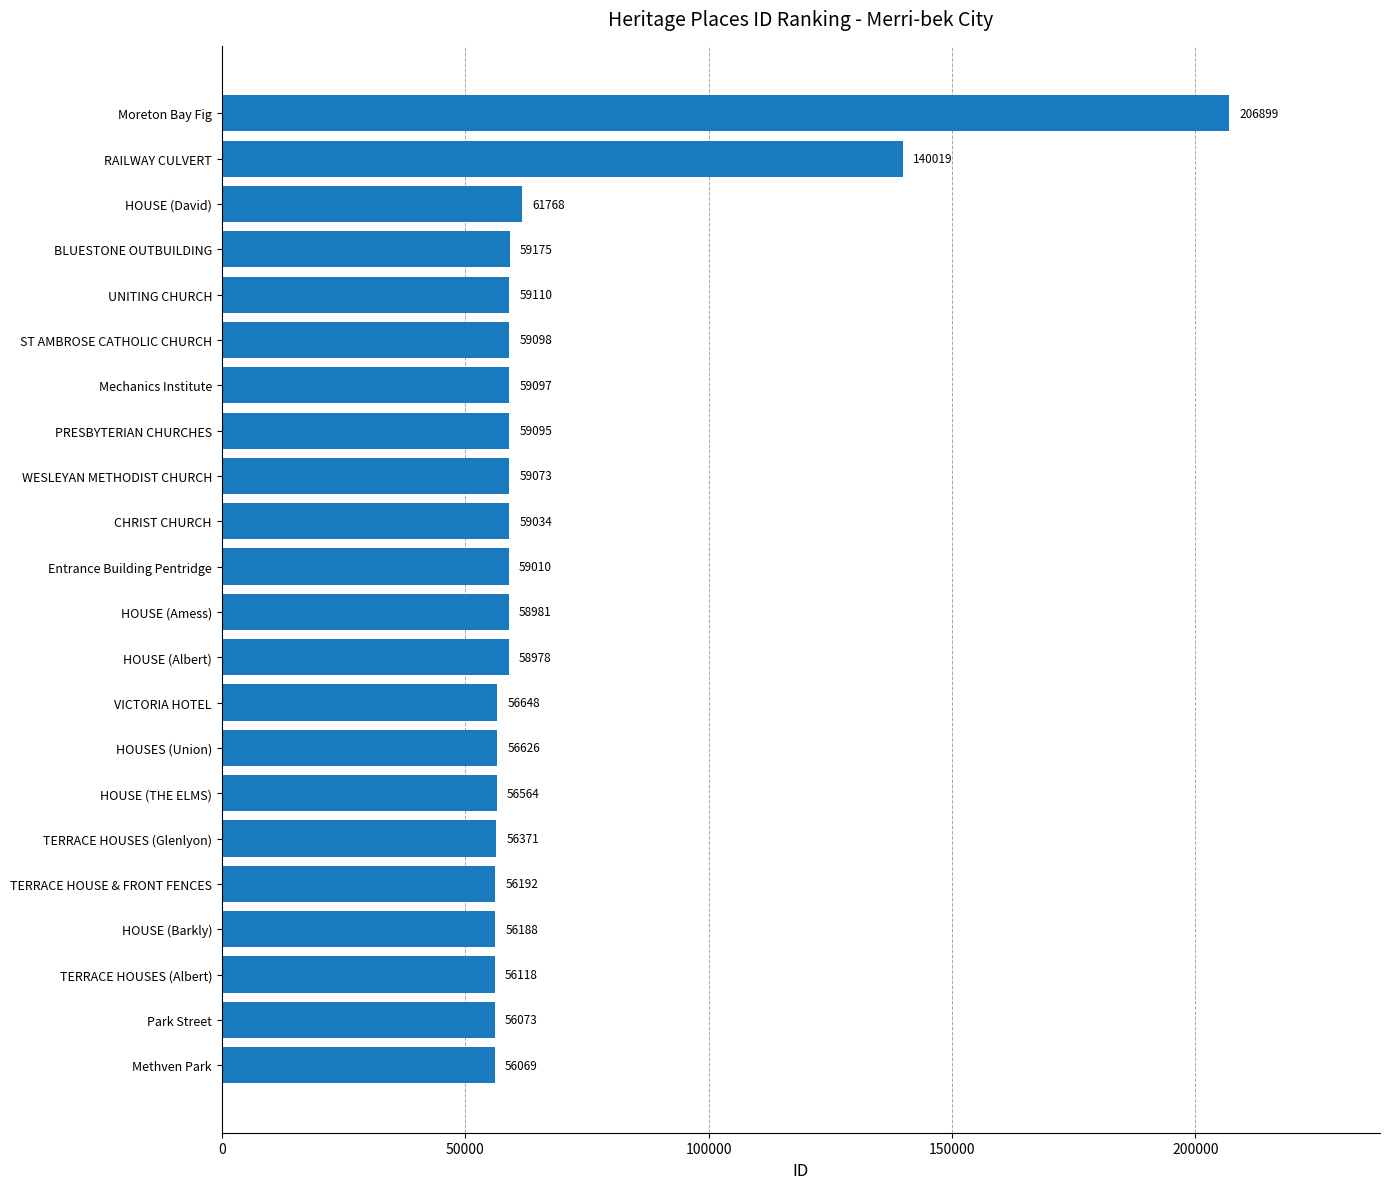

What is the minimum value shown in the chart?

56069